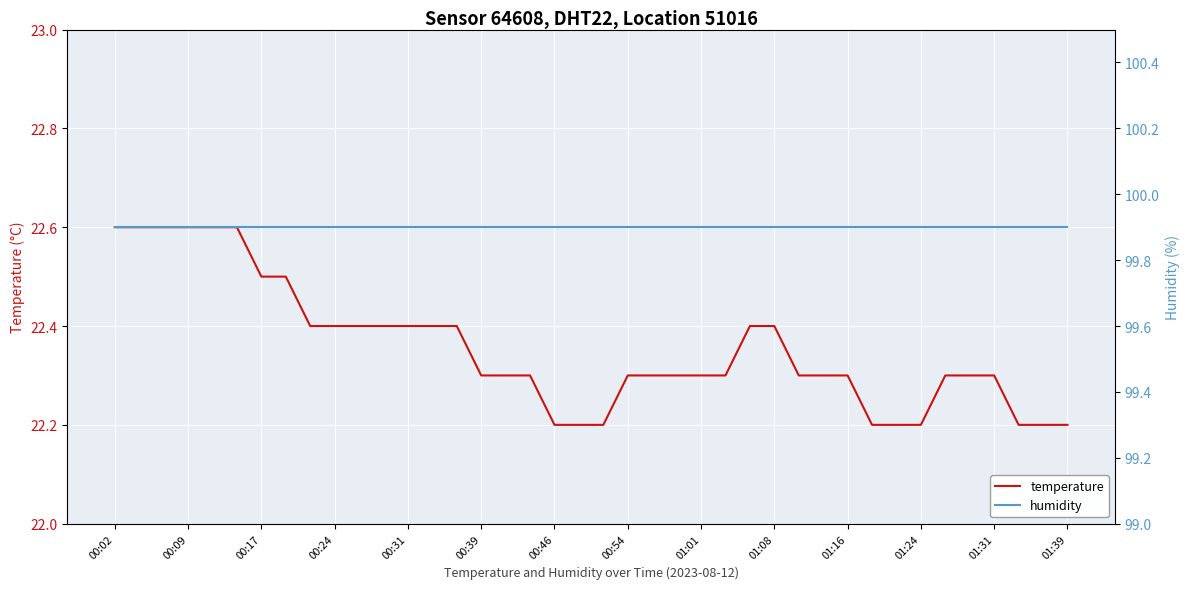

What is the sum of all temperature values?

894.2